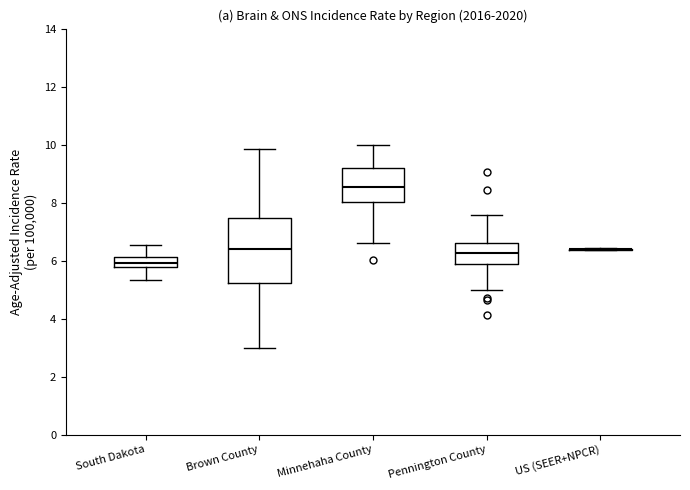

Where does the upper whisker of the box for Minnehaha County end on the y-axis? The values are not printed on the chart, so give them approximately, as read against the axis.

10.0